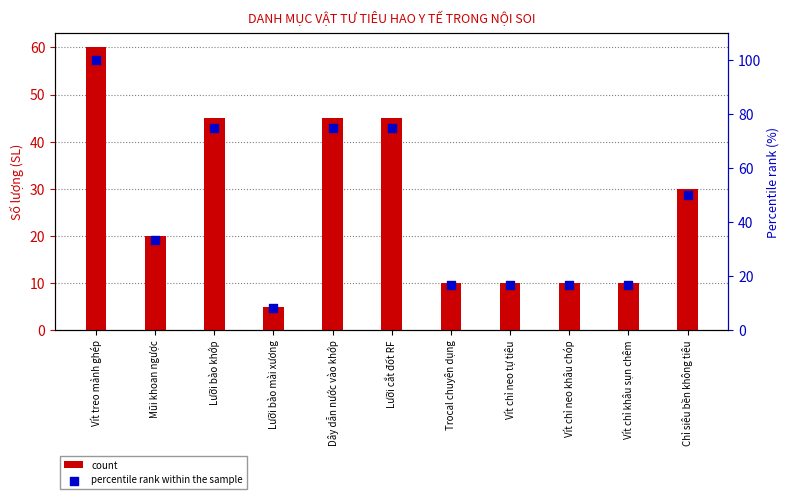

Is the value of count at Vít chỉ khâu sụn chêm greater than the value of percentile rank within the sample at Vít chỉ neo tự tiêu?

No